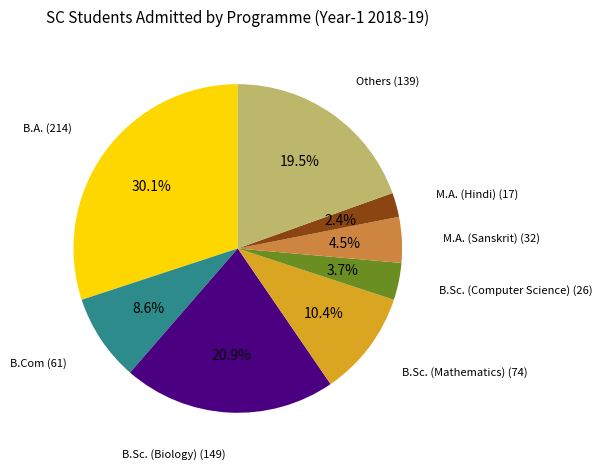

Is there a majority slice in this chart?

No